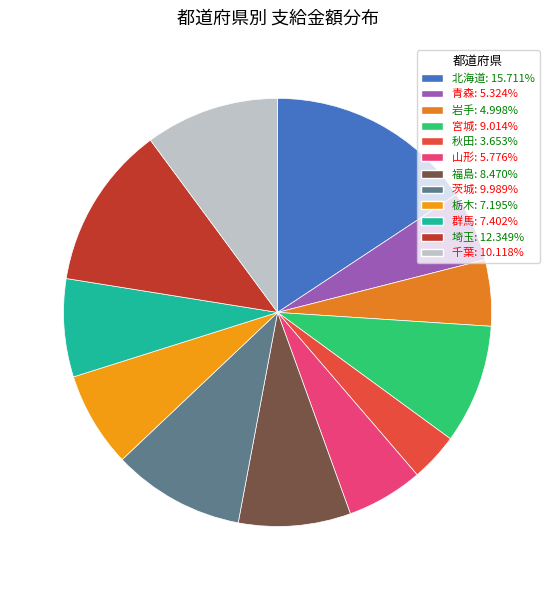

The 北海道 slice represents 16% of the pie. True or false?

True